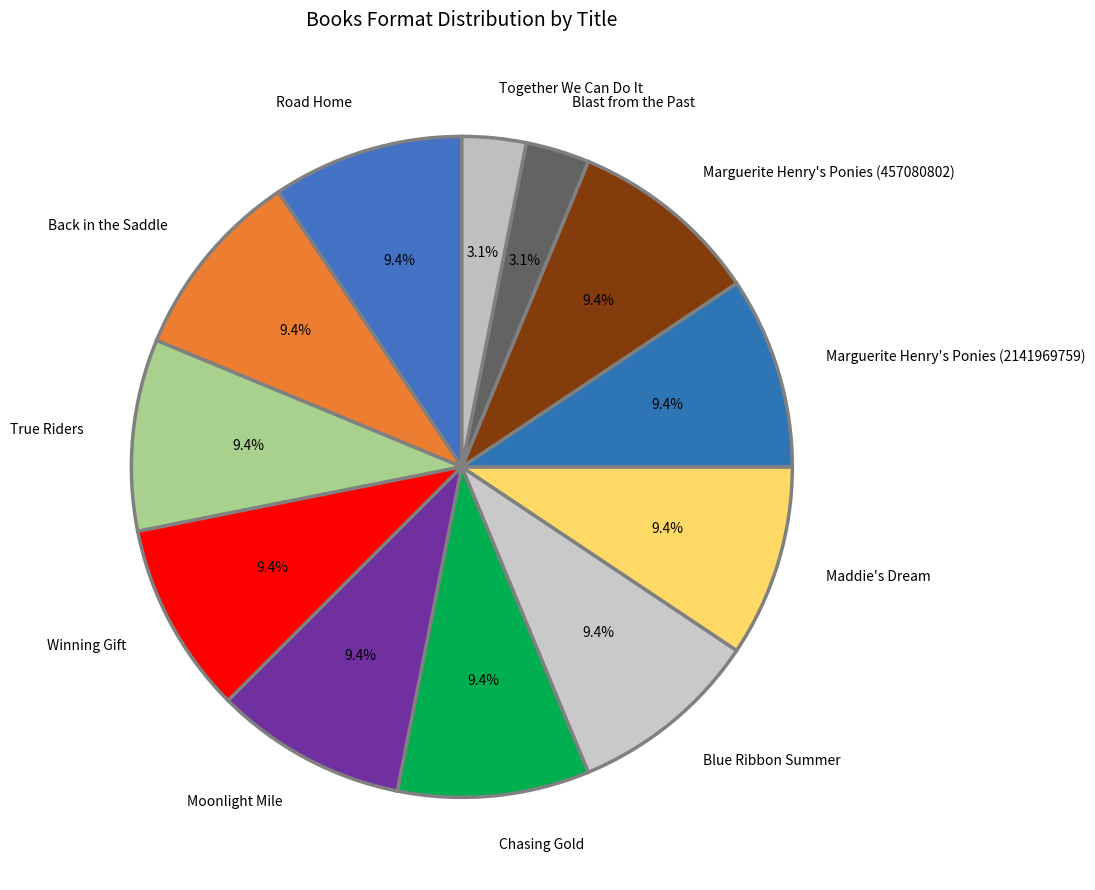

To the nearest percent, what portion does Marguerite Henry's Ponies (2141969759) represent?

9%